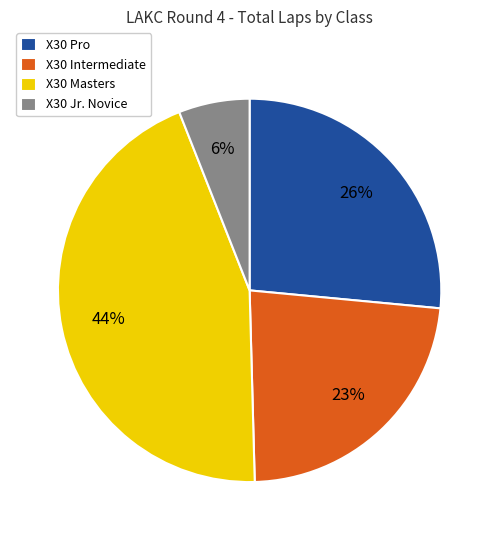

What percentage is the X30 Jr. Novice slice, to the nearest percent?

6%